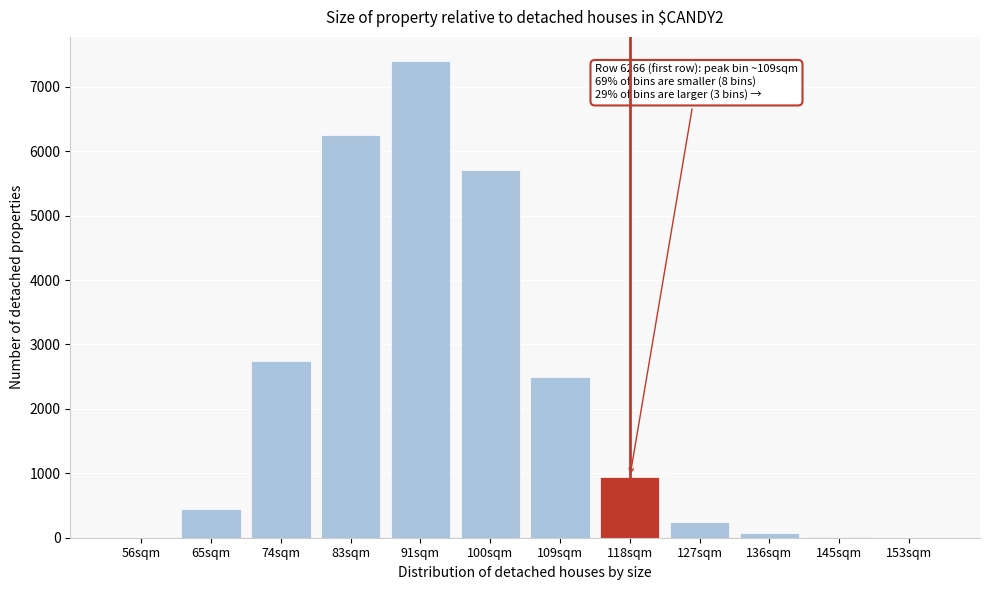

Where is the data nearest to the value 3702?

74sqm